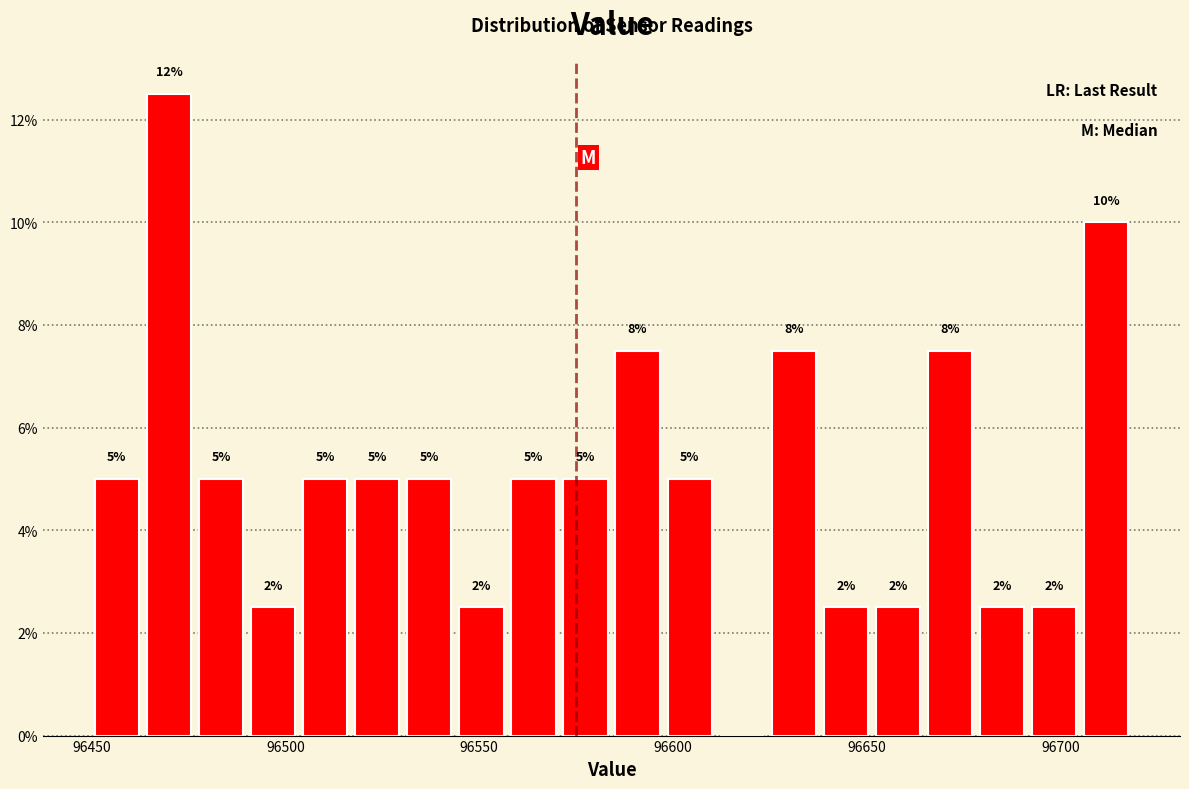

Around what value on the x-axis is the tallest bar? Give the approximate position of its centre, as read against the axis.

96470